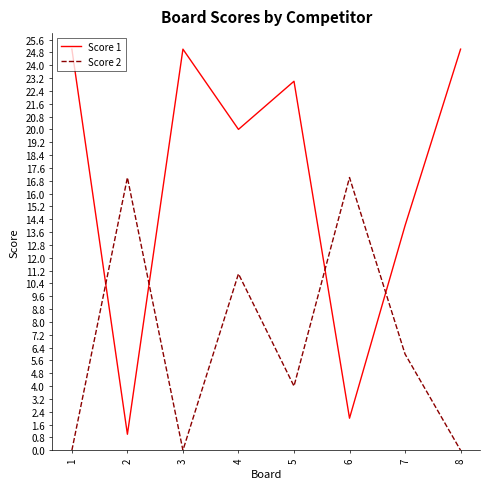

Does the chart have visible grid lines?

No